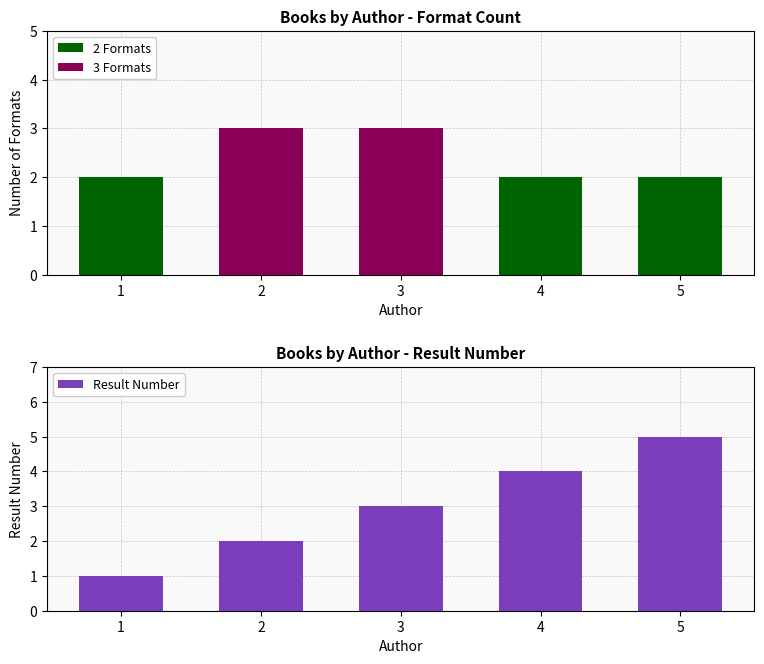

Rank the categories by value from lowest to highest.

1, 2, 3, 4, 5